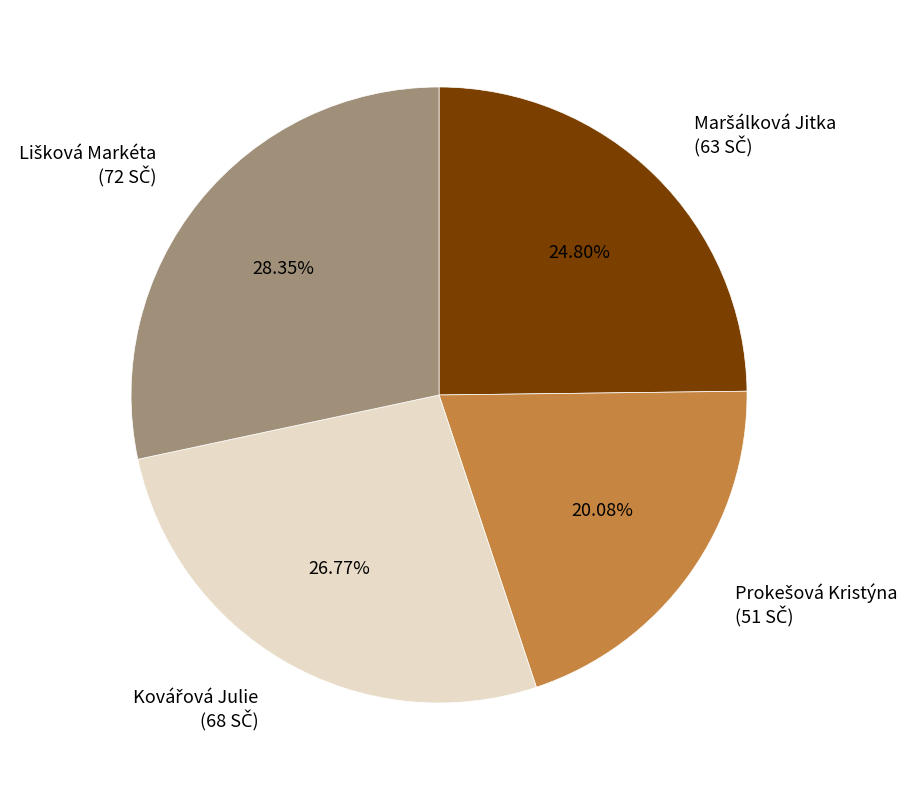

Does any single category account for the majority?

No